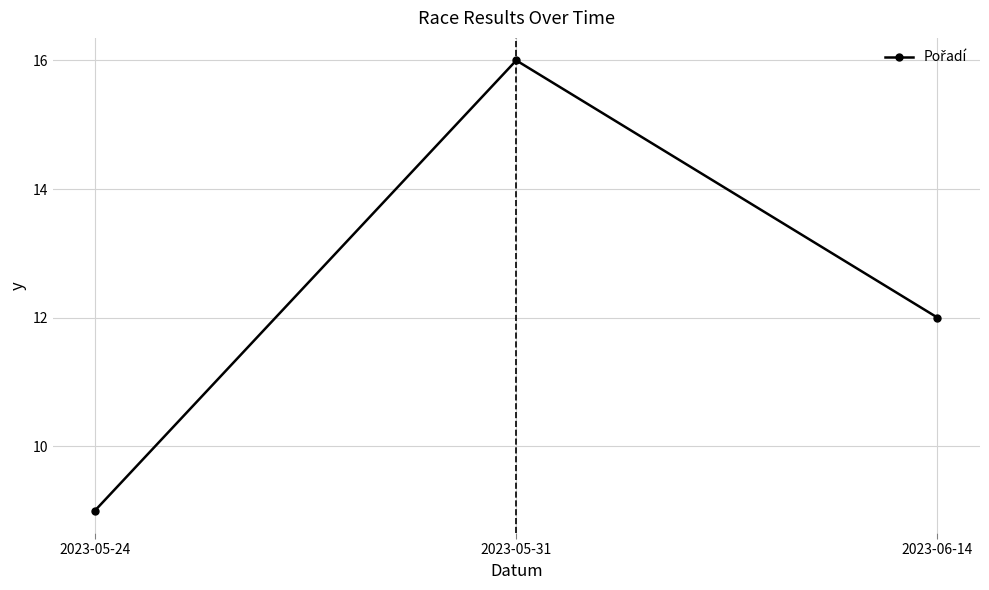

What is the label of the 1st point from the left?

2023-05-24